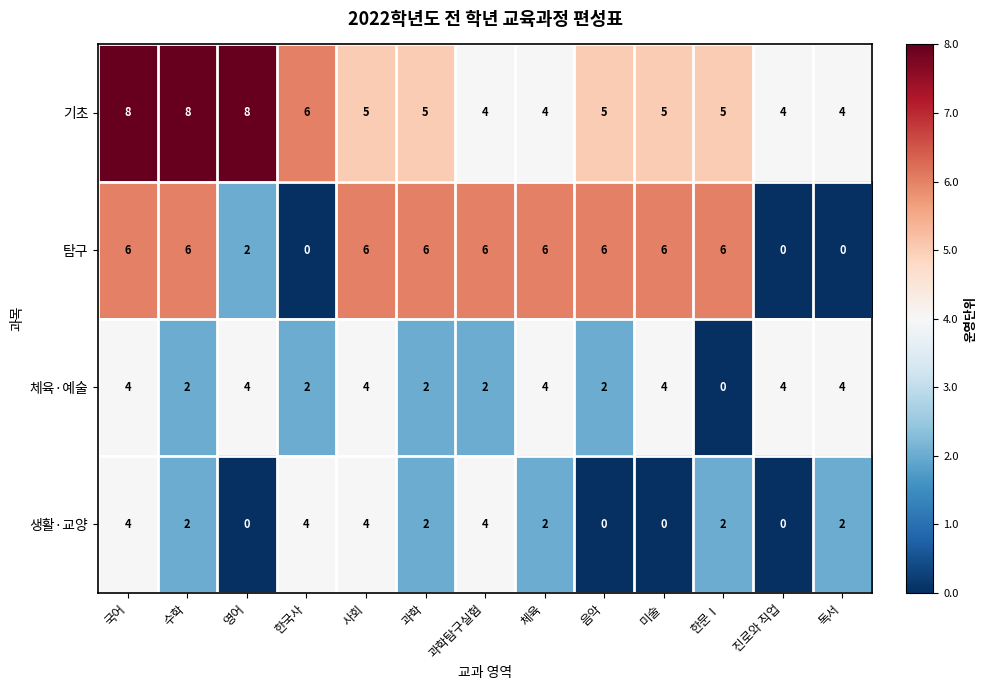

Is it true that 생활·교양 equals 4 at 과학탐구실험?

True